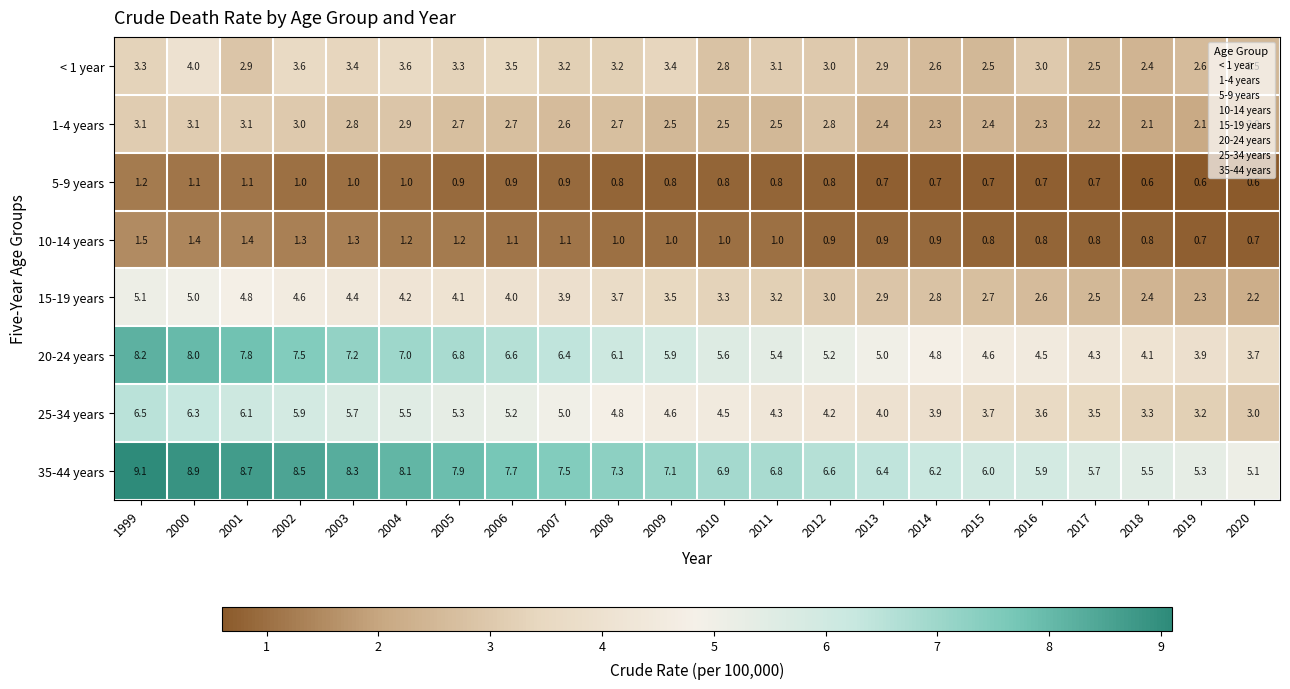

Which series has the largest total across all categories?

35-44 years